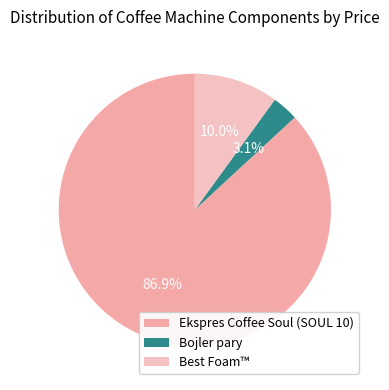

The Bojler pary slice represents 12% of the pie. True or false?

False